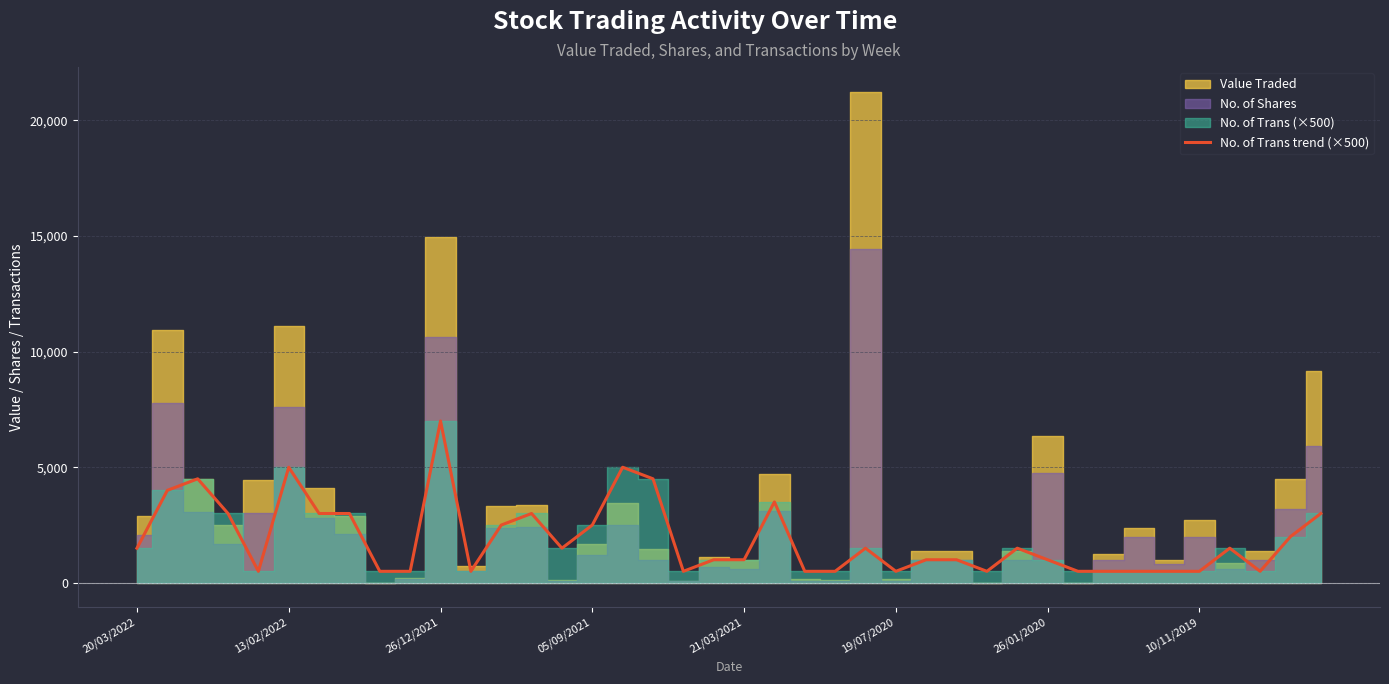

True or false: there are more than 0 points higher than both neighbors.

True